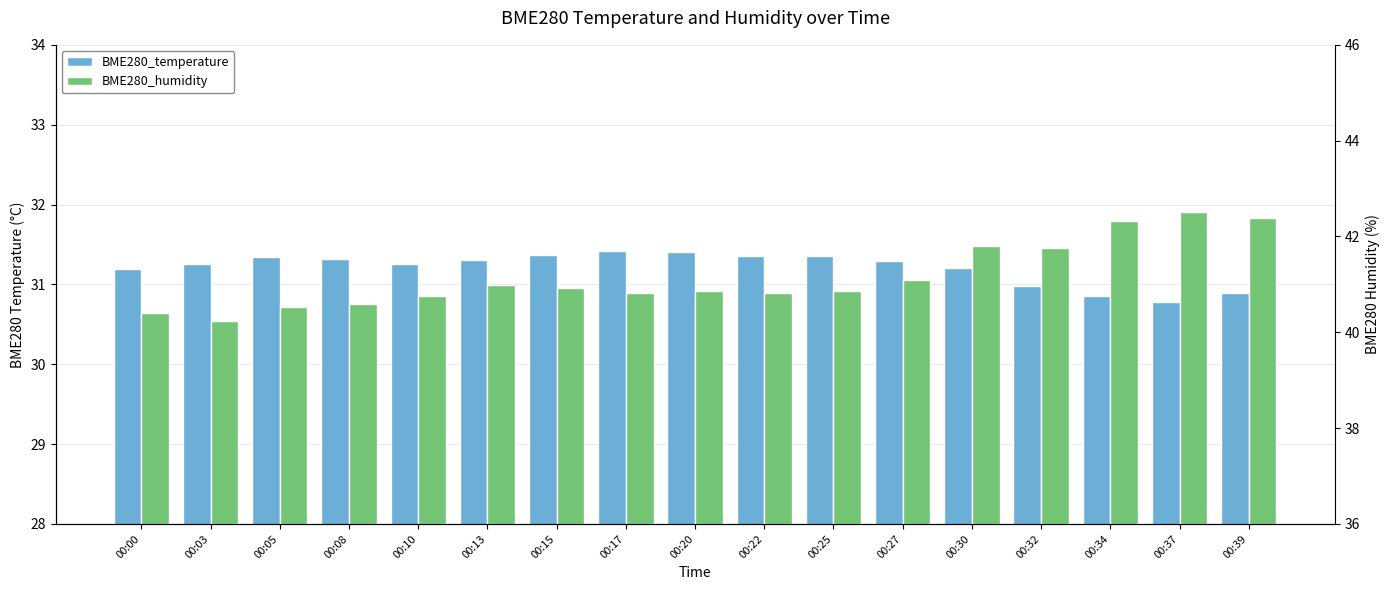

What is the sum of the BME280_temperature values at 00:13 and 00:08?

62.6